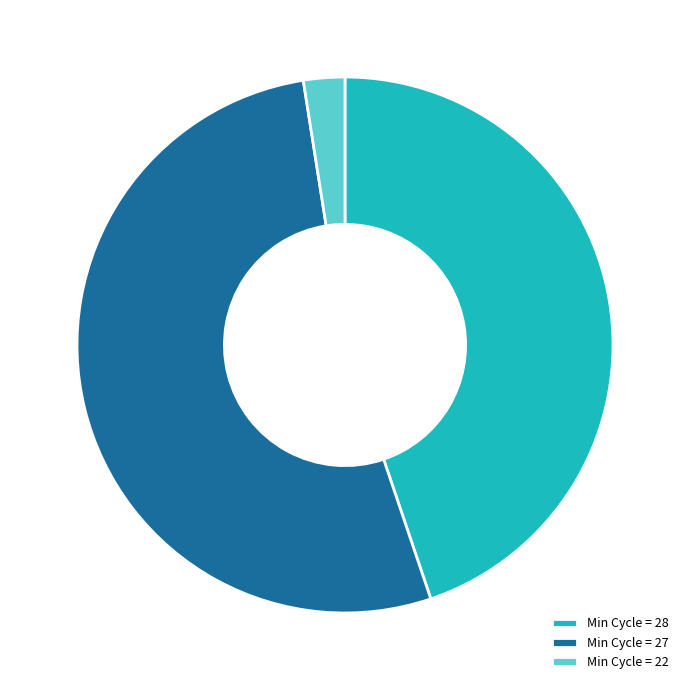

Rank the categories by value from lowest to highest.

Min Cycle = 22, Min Cycle = 28, Min Cycle = 27